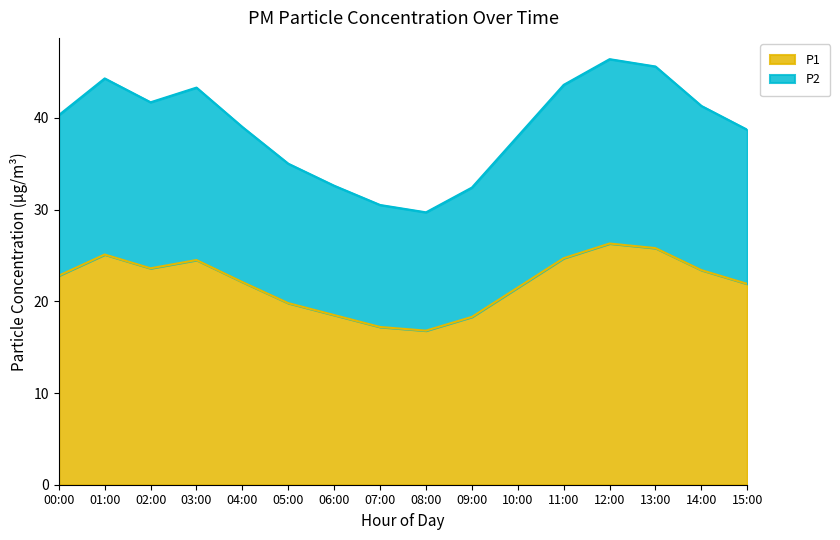

True or false: P1 has more than 2 points higher than both neighbors.

True